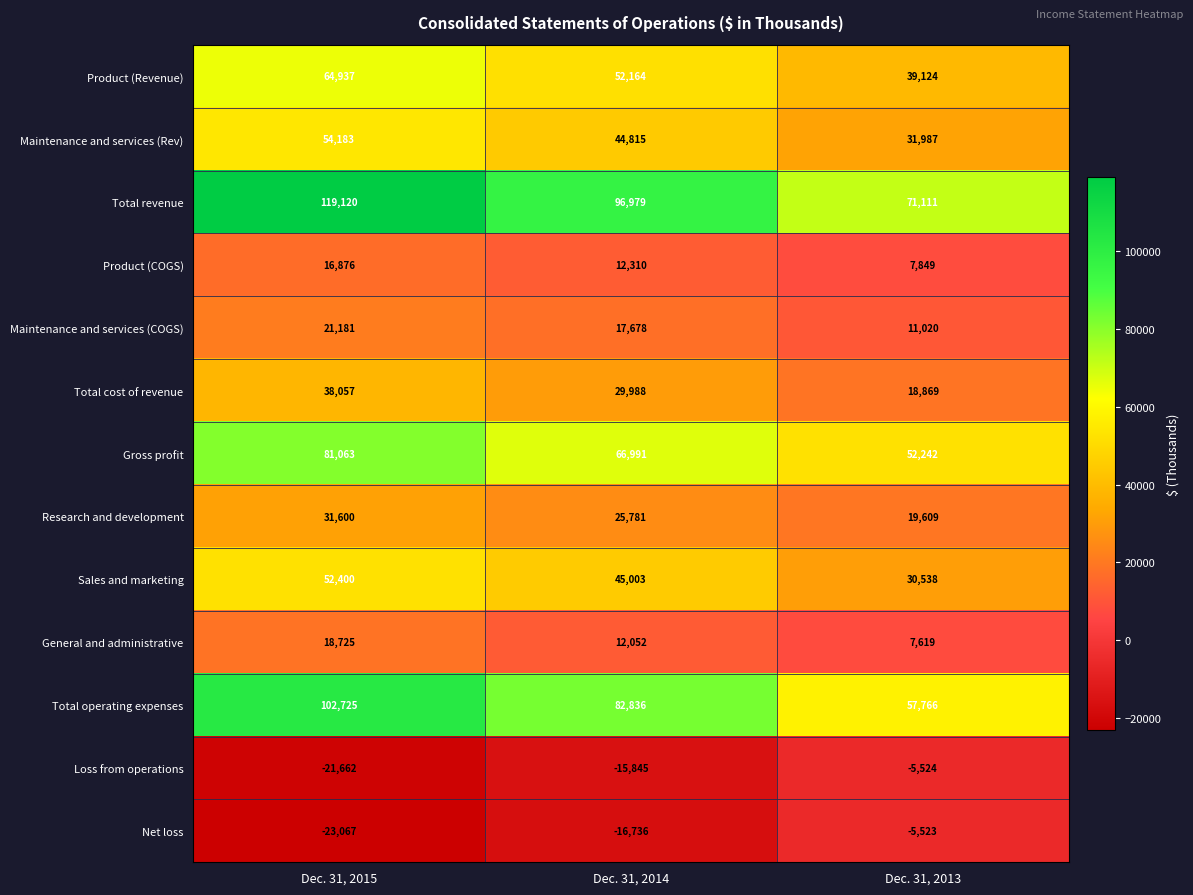

What is the total value across all series at Dec. 31, 2013?

336687